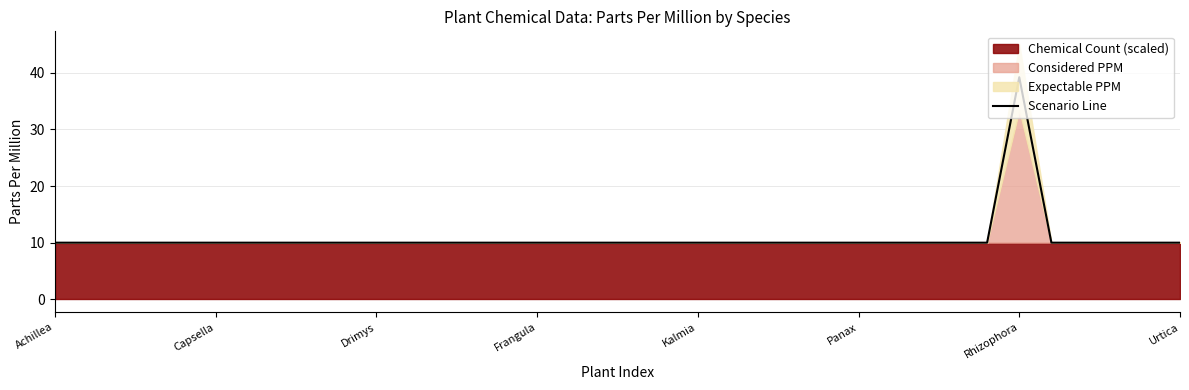

What is the maximum value for Scenario Line?

39.2